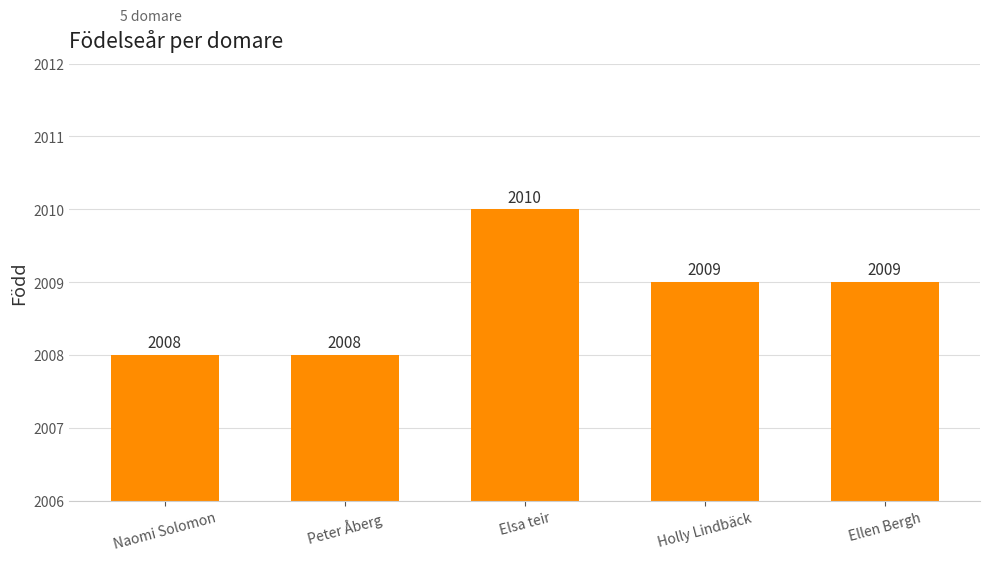

What value does the data have at Elsa teir?

2010